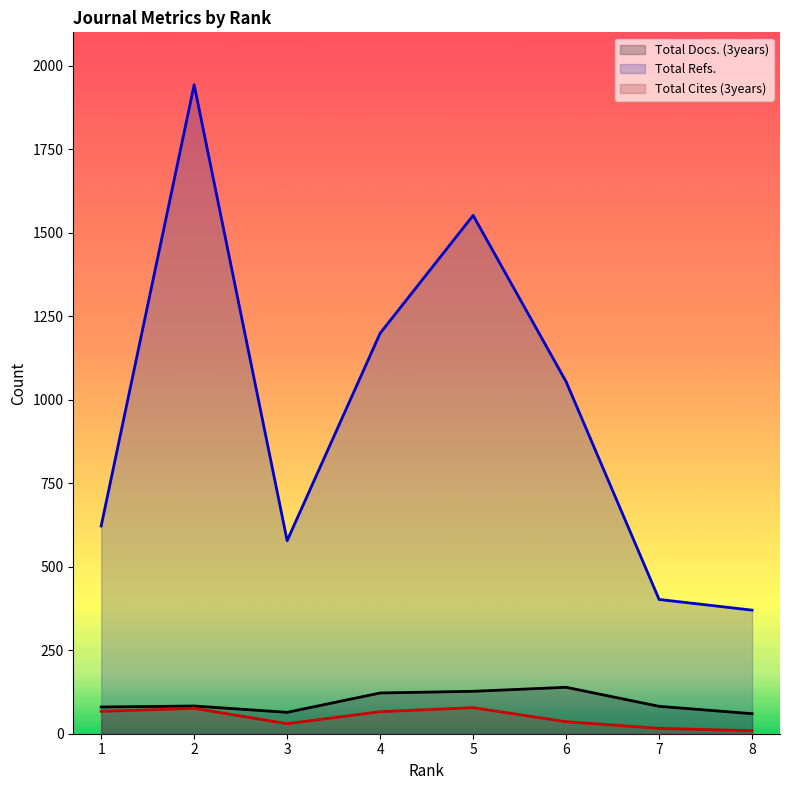

What are all the series names shown in the legend?

Total Docs. (3years), Total Refs., Total Cites (3years)